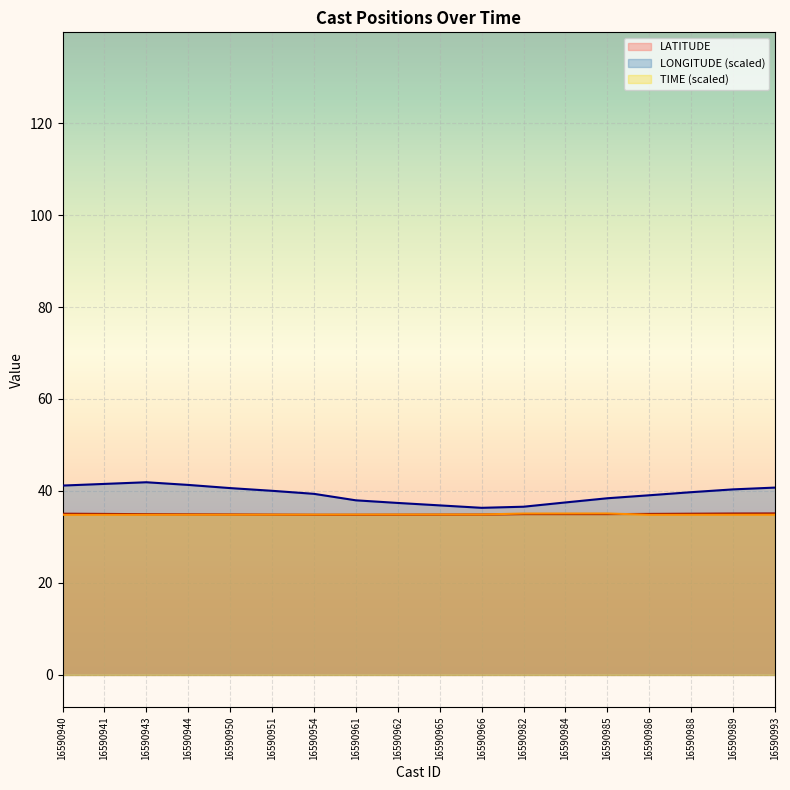

True or false: LONGITUDE (scaled) has more than 2 interior local peaks.

False